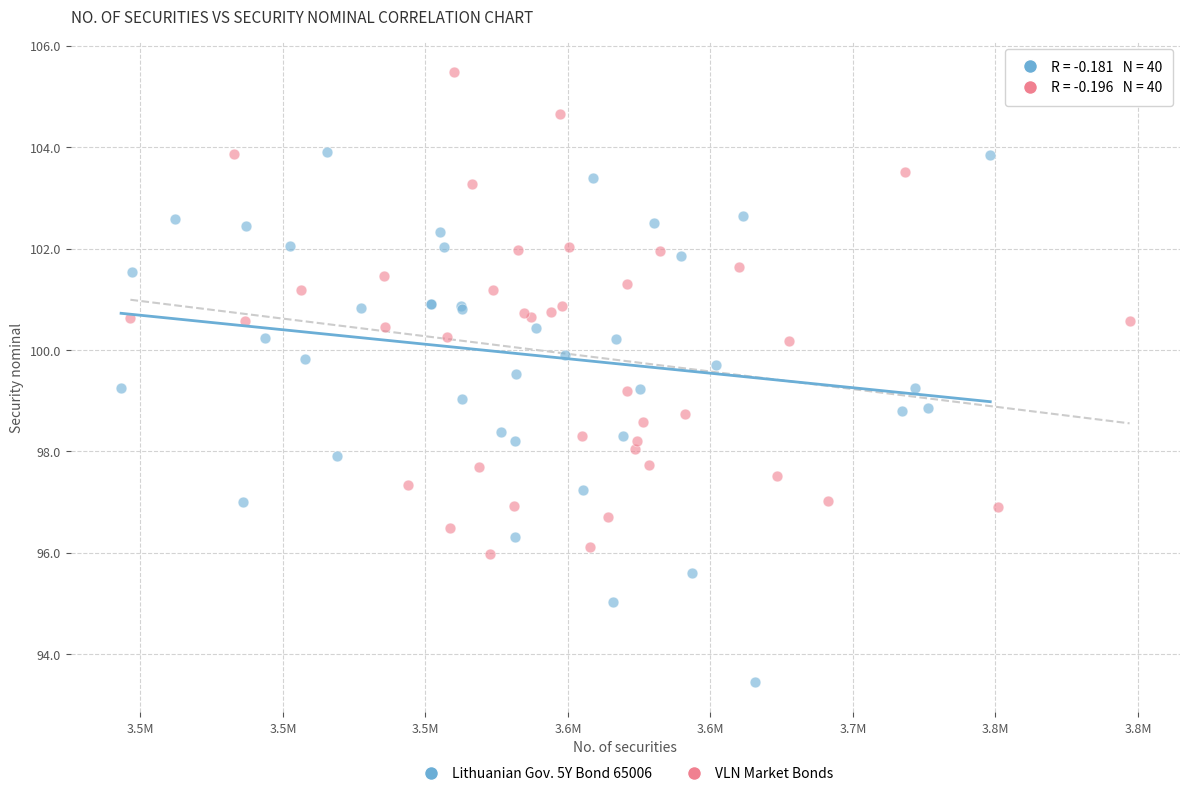

Which series reaches the minimum Y coordinate?

Lithuanian Gov. 5Y Bond 65006